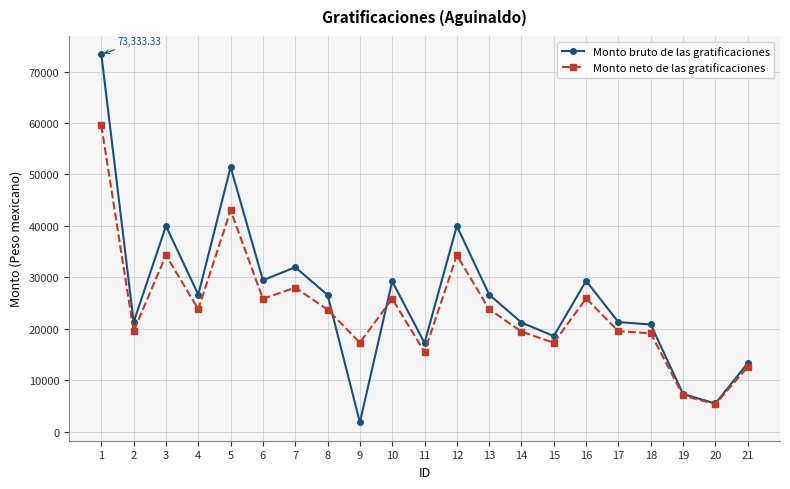

Which series has the largest total across all categories?

Monto bruto de las gratificaciones